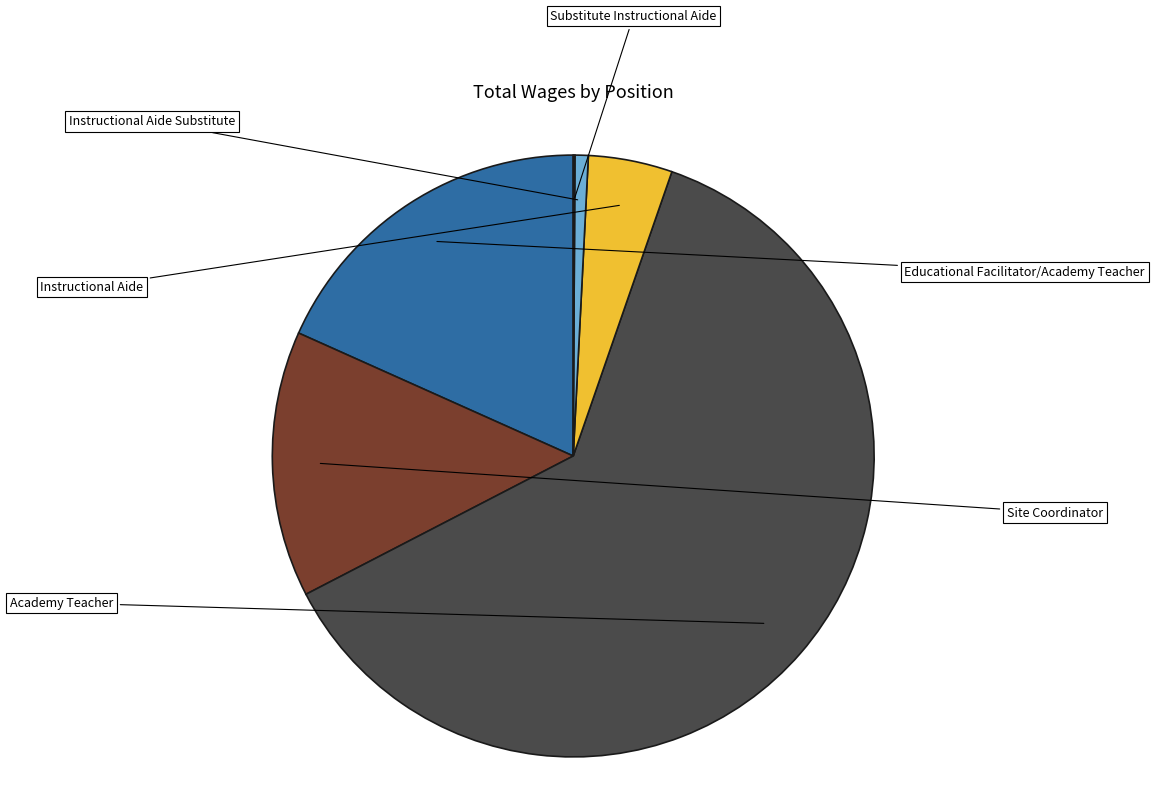

Does any single category account for the majority?

Yes